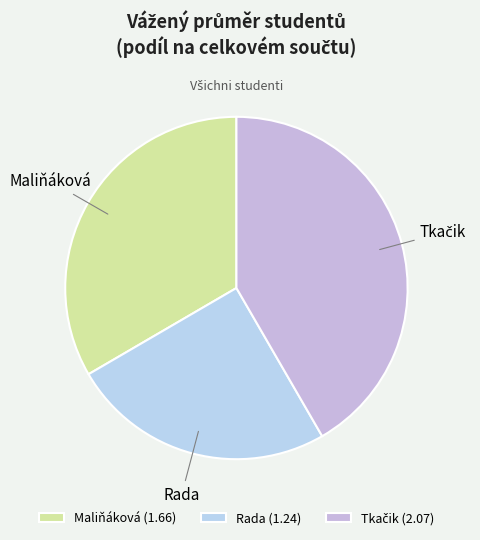

Does Maliňáková represent more than half of the total?

No